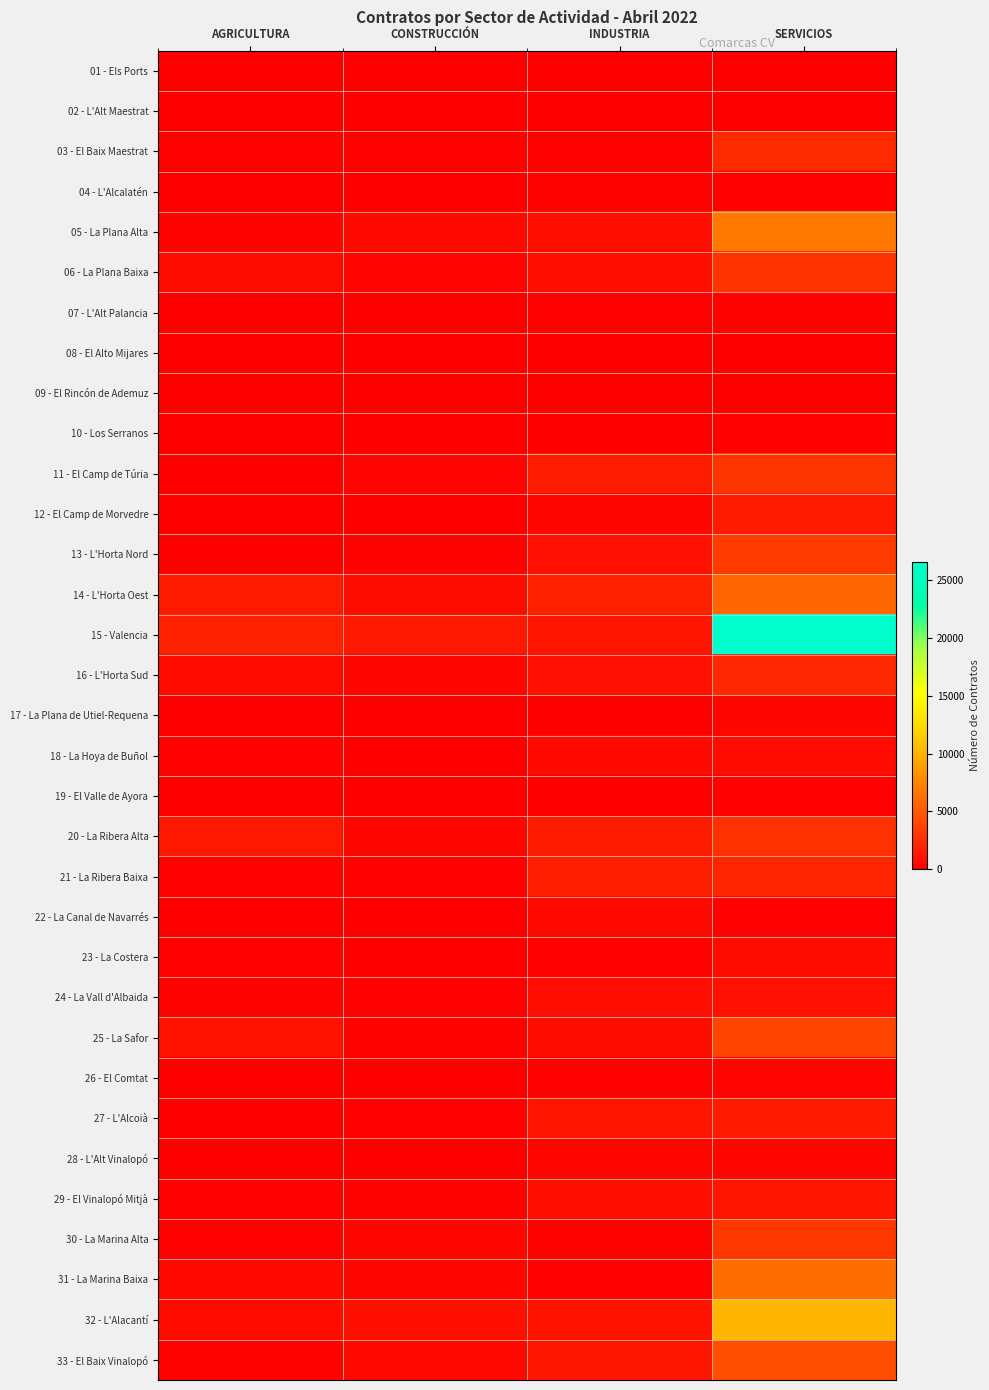

What is the spread (max minus min) of values at INDUSTRIA?

1942